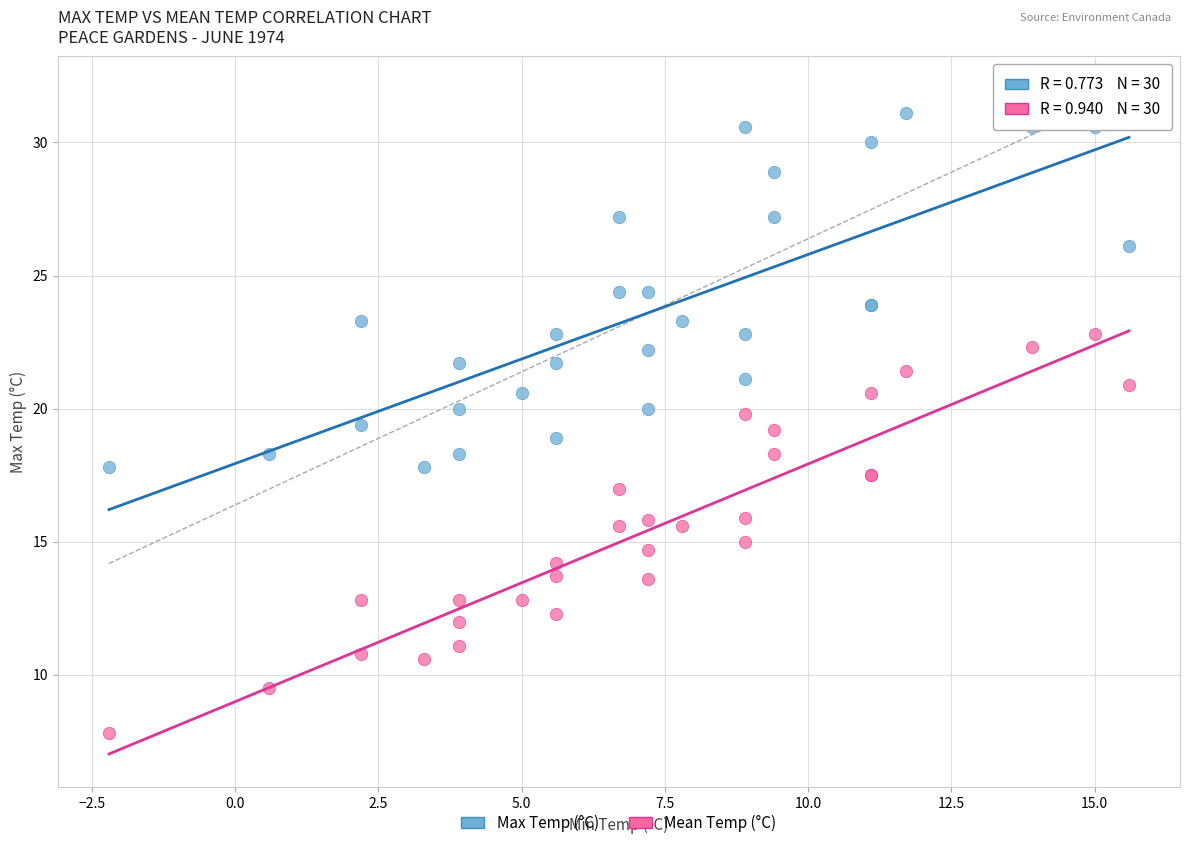

Which series contains the lowest Y value?

Mean Temp (°C)